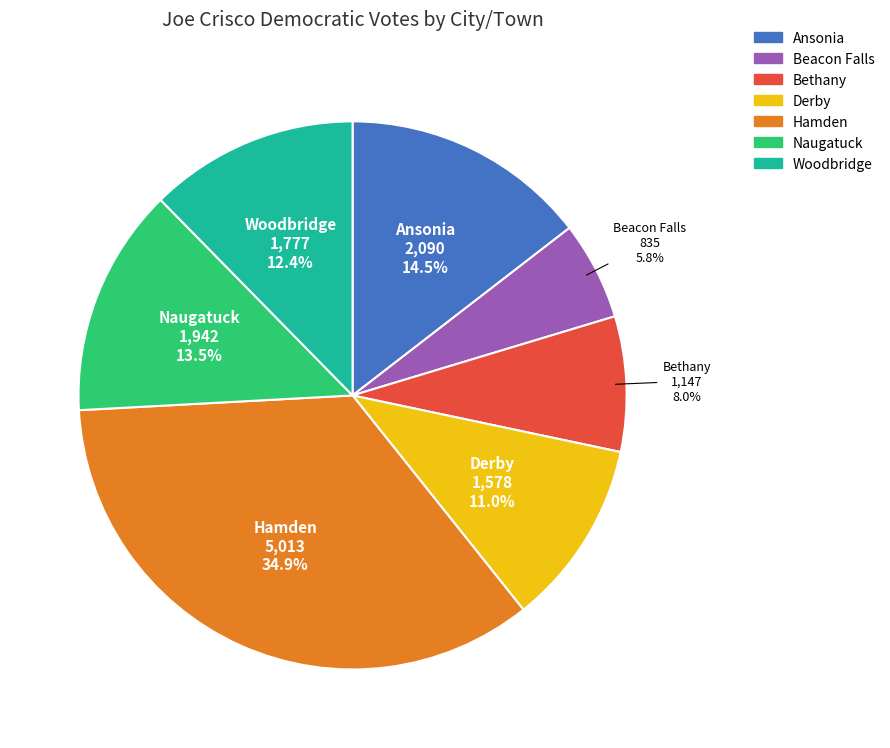

Which has a higher value, Ansonia or Bethany?

Ansonia